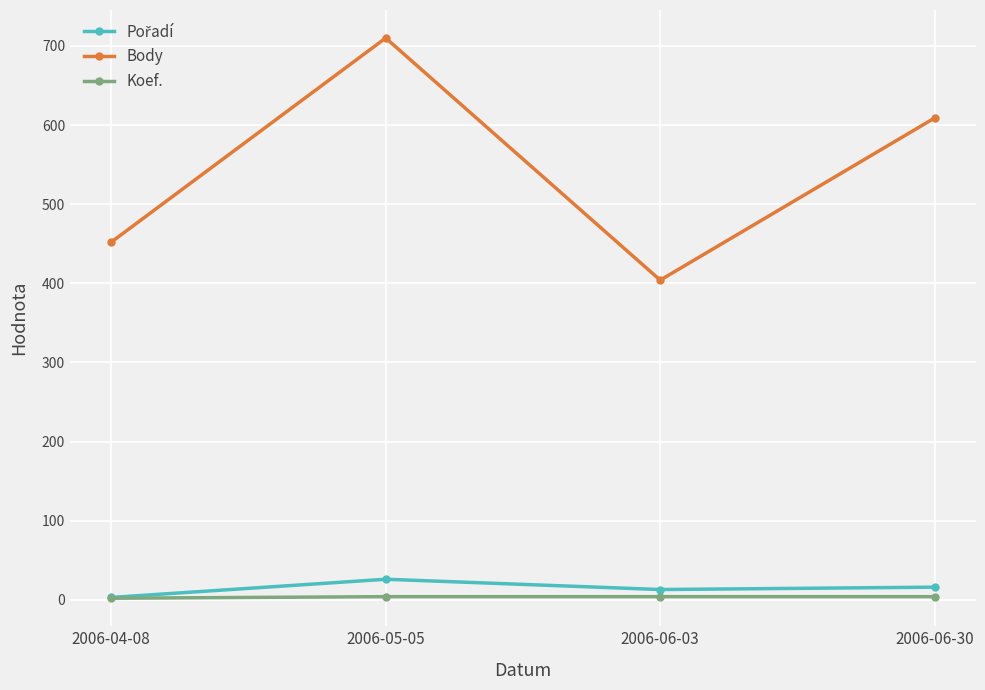

What is the greatest value displayed?

710